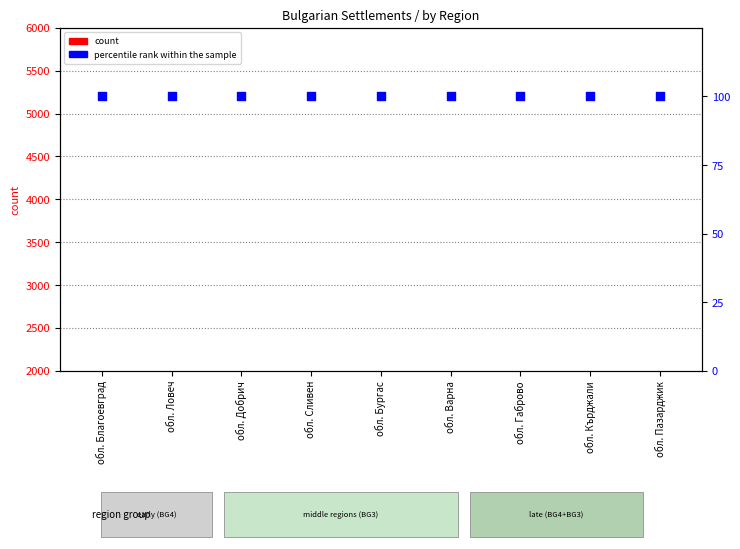

What is the total value across all series at обл. Ловеч?

122